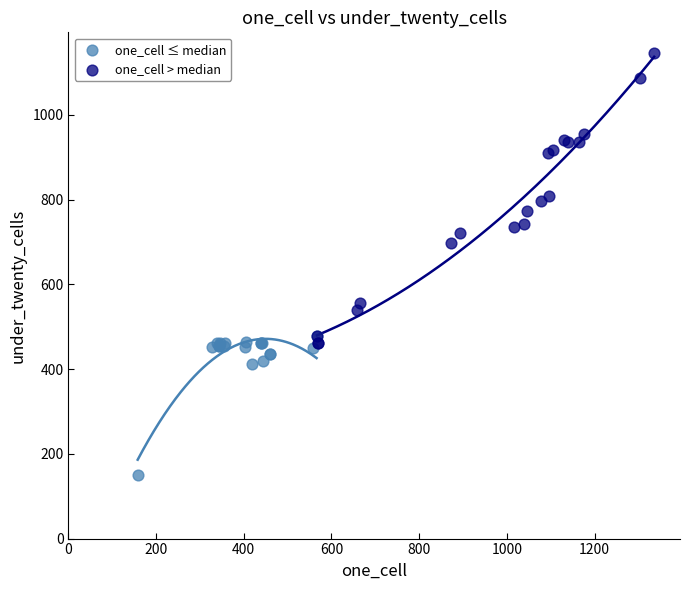

What are all the series names shown in the legend?

one_cell ≤ median, one_cell > median